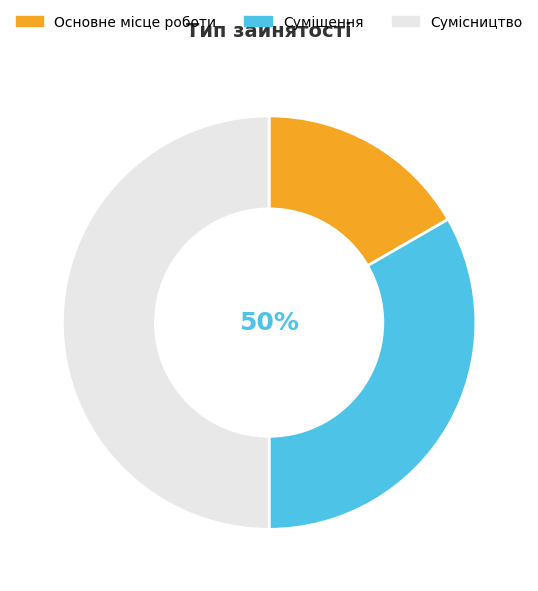

Rank the categories by value from lowest to highest.

Основне місце роботи, Суміщення, Сумісництво